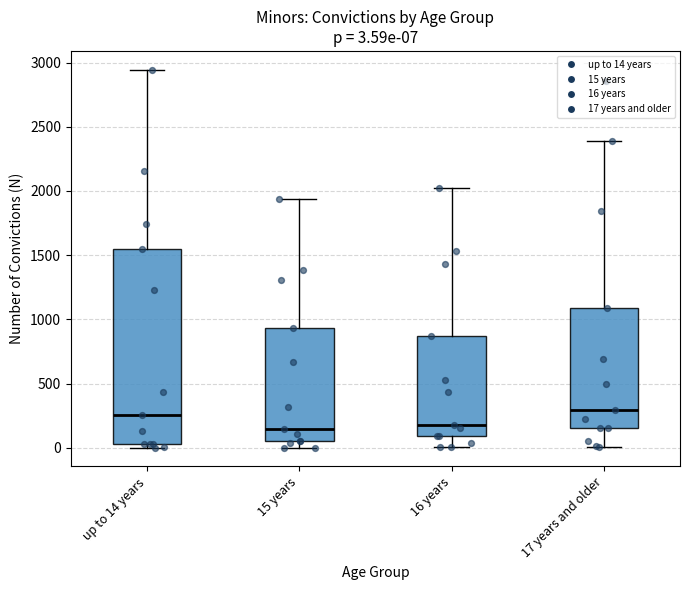

Which box is the tallest, from its lower edge to its upper edge?

up to 14 years